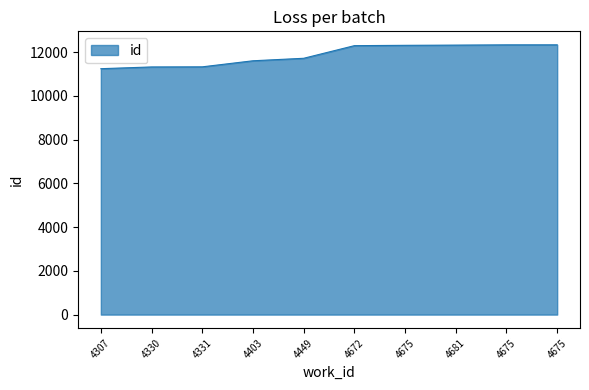

Which category has the lowest value across all series?

4307